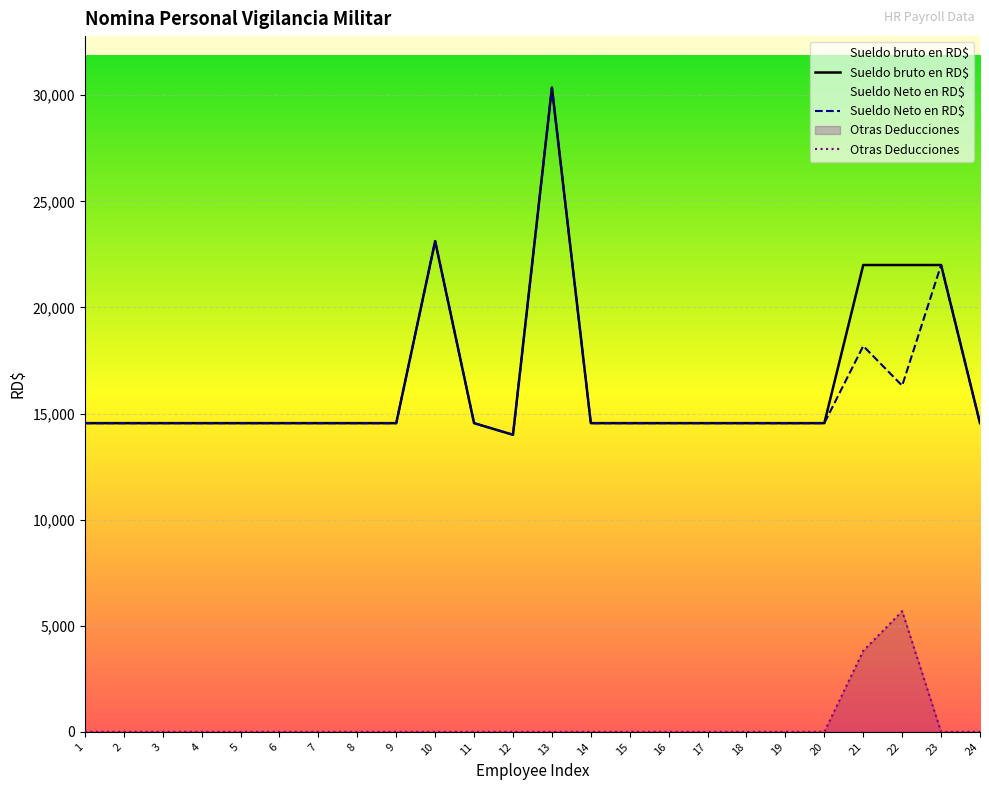

What is the difference between the highest and lowest values at 13?

30360.0